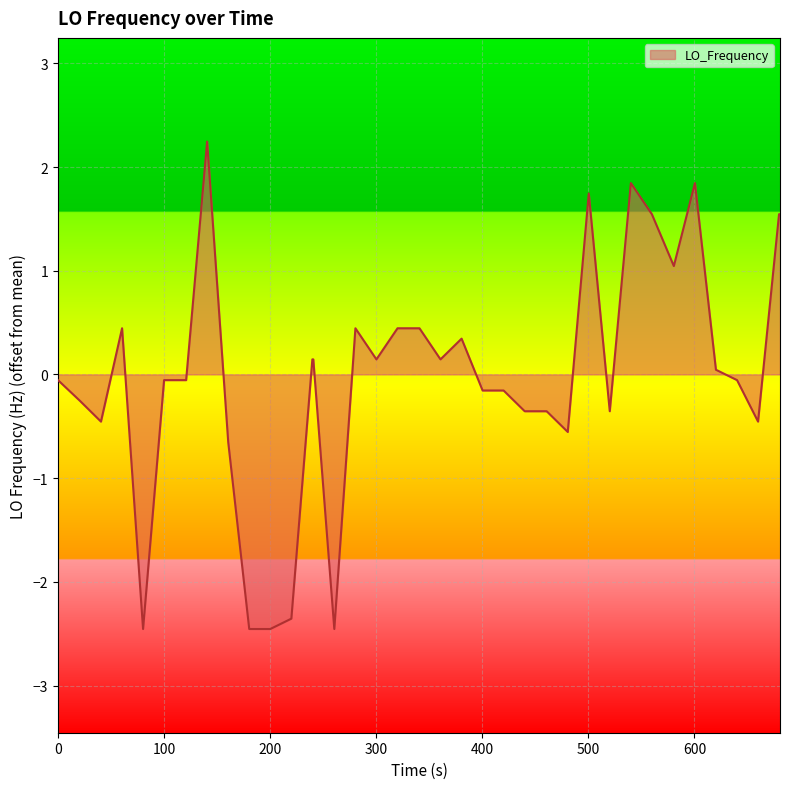

What is the maximum value shown in the chart?

2.2